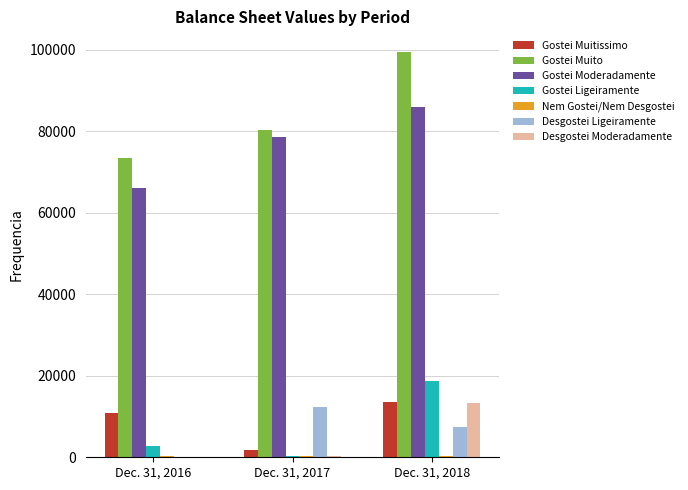

What is the highest value of the Gostei Ligeiramente series?

18718